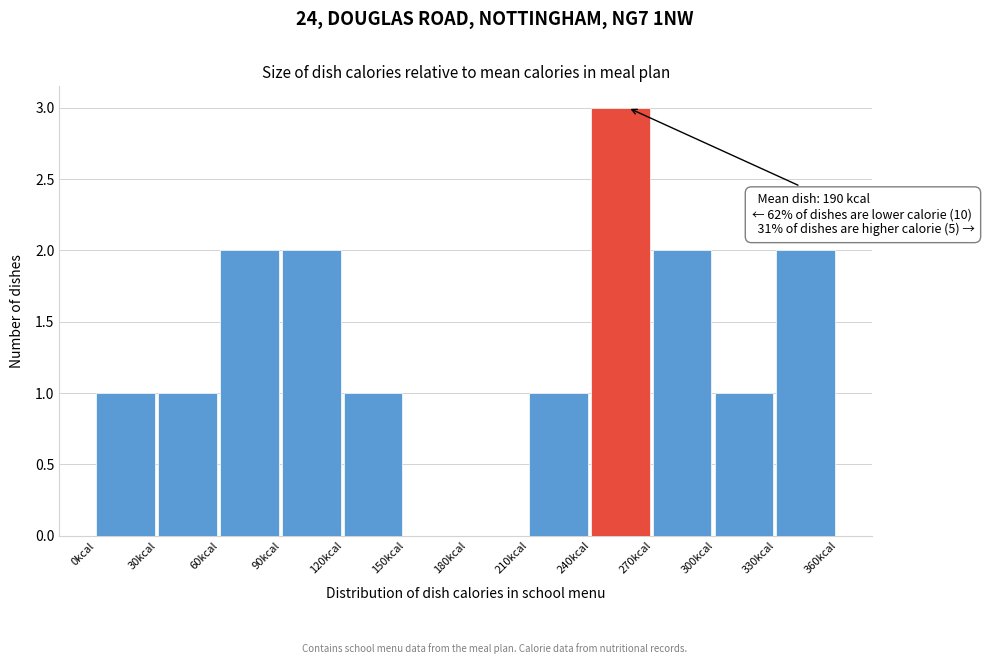

Which range on the x-axis has the tallest bar?

240 to 270